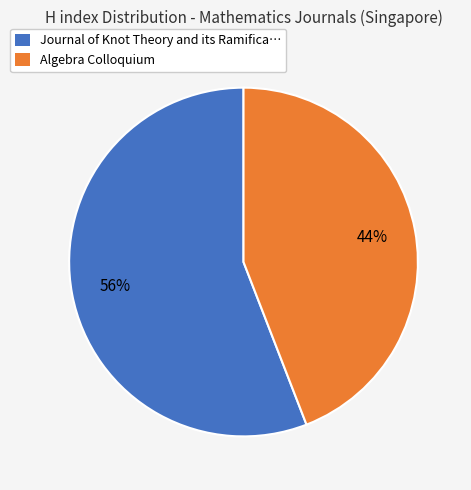

To the nearest percent, what is the average slice percentage?

50%